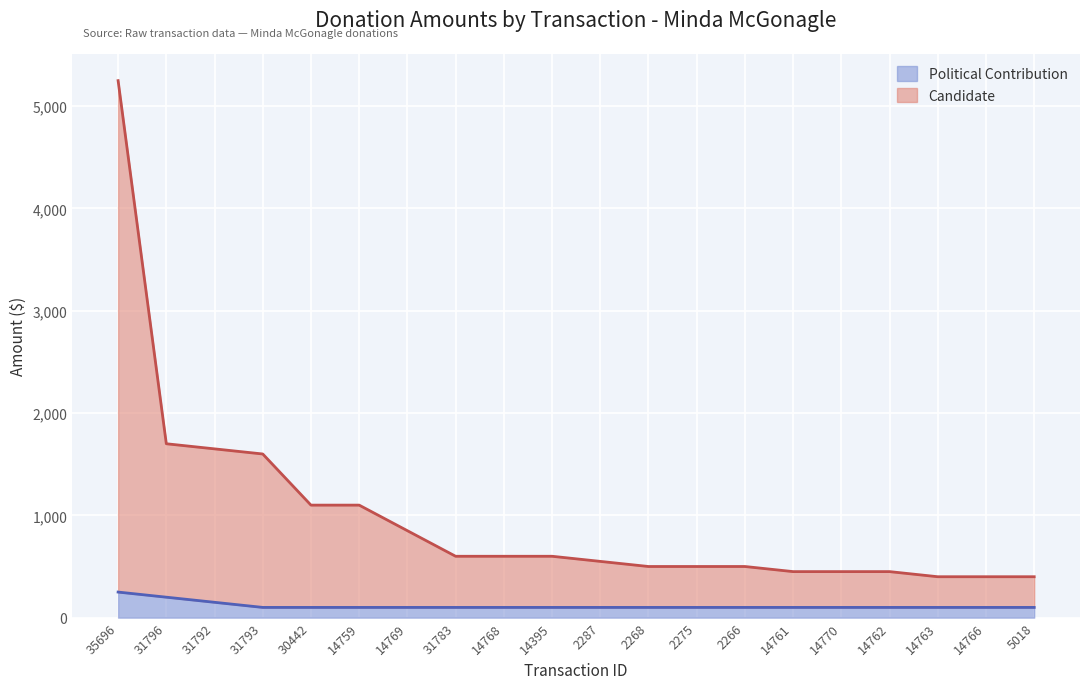

True or false: Political Contribution and Candidate cross at least once.

False